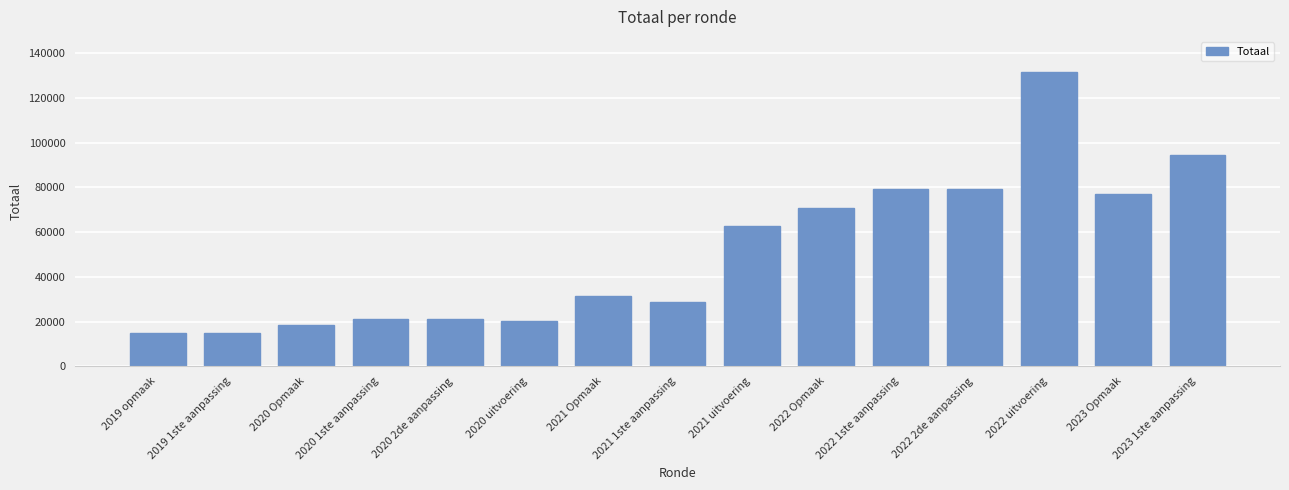

True or false: the data shows 62819 at 2021 uitvoering.

True